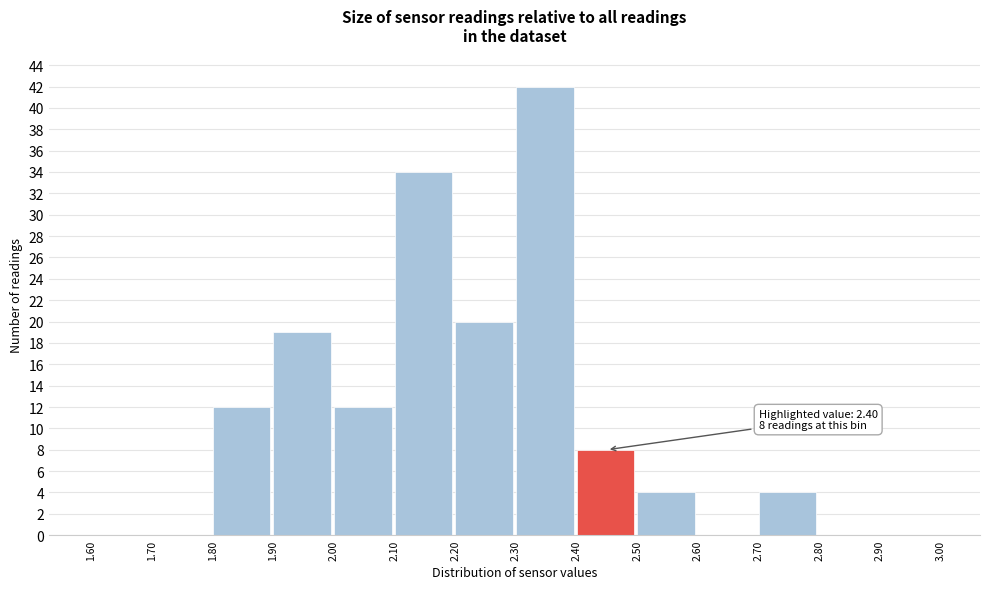

Over which range of the x-axis is the bar tallest?

2.30 to 2.40